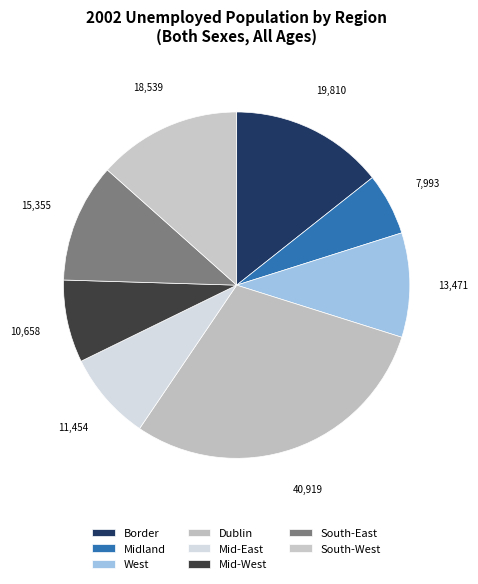

To the nearest percent, what is the combined percentage of Border and Midland?

20%